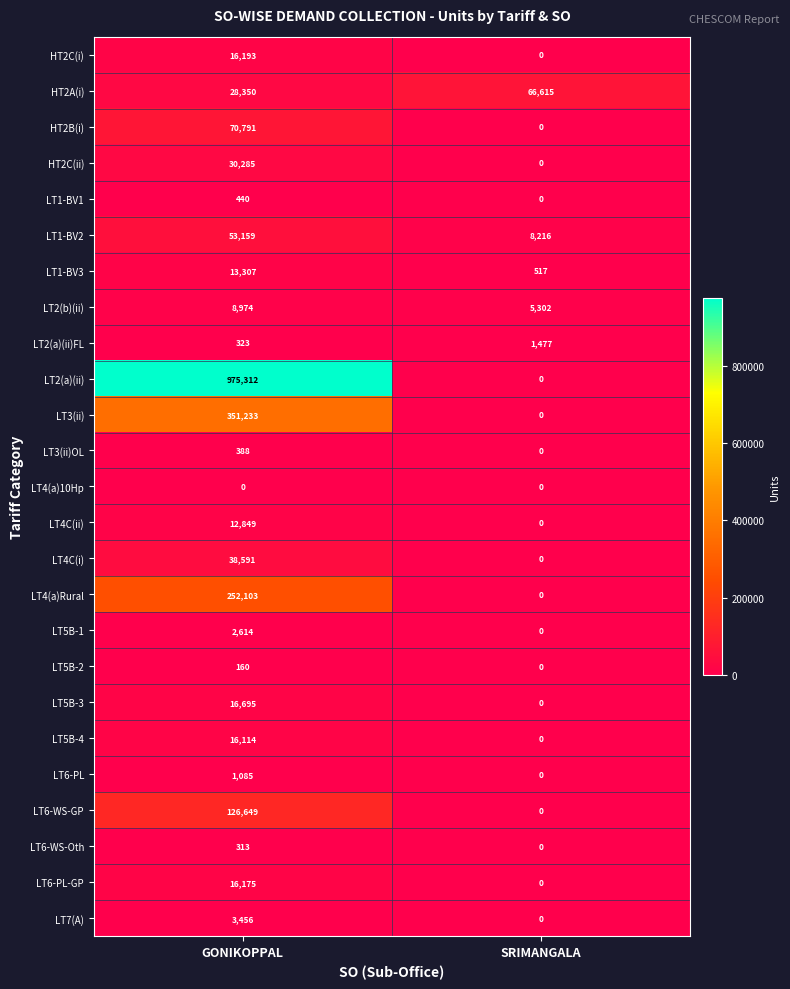

Which series has the largest total across all categories?

LT2(a)(ii)